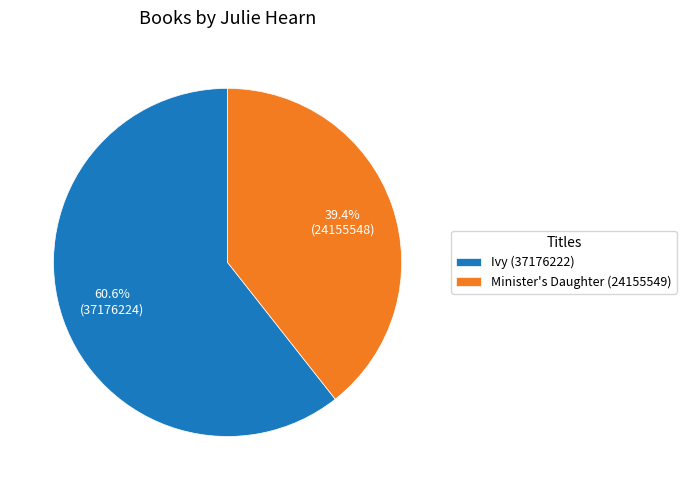

True or false: Ivy (37176222) accounts for 66% of the total.

False